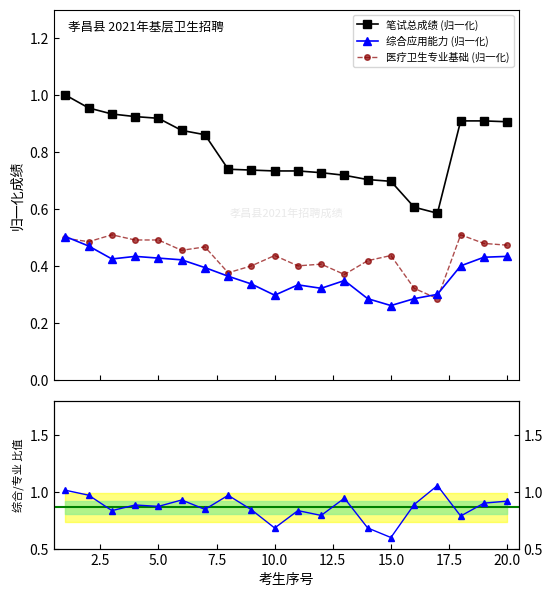

True or false: 笔试总成绩 (归一化) and 综合应用能力 (归一化) intersect in this chart.

False